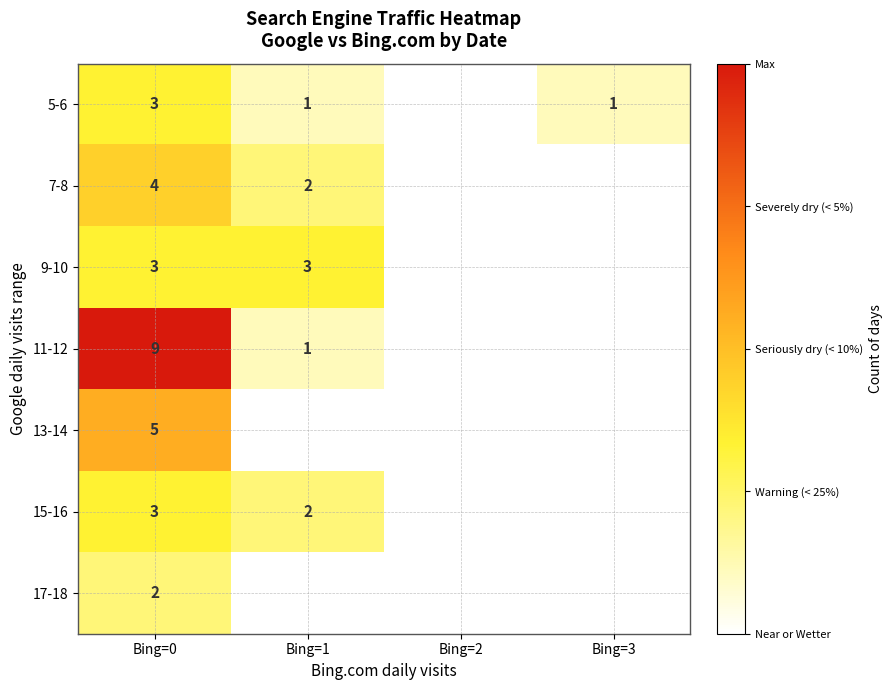

What is the spread (max minus min) of values at Bing=0?

7